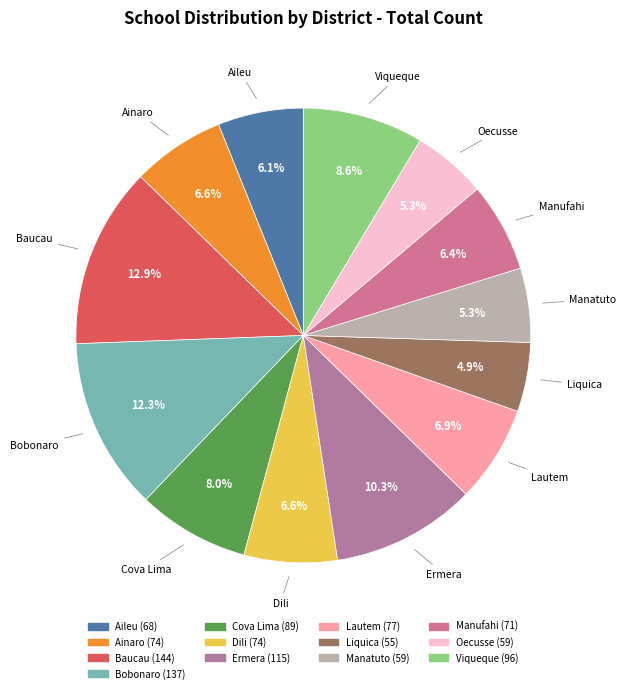

Approximately how many times larger is the value at Bobonaro compared to Lautem?

1.8